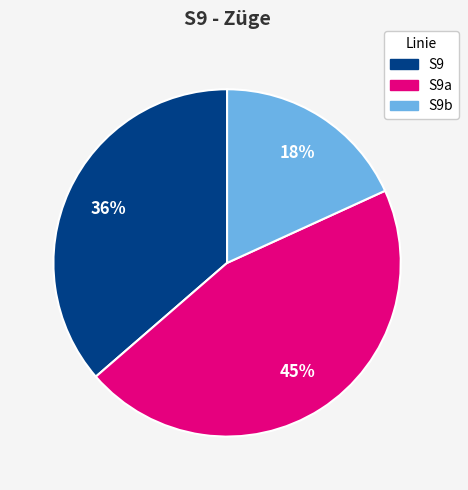

Does S9b account for over 50% of the chart?

No